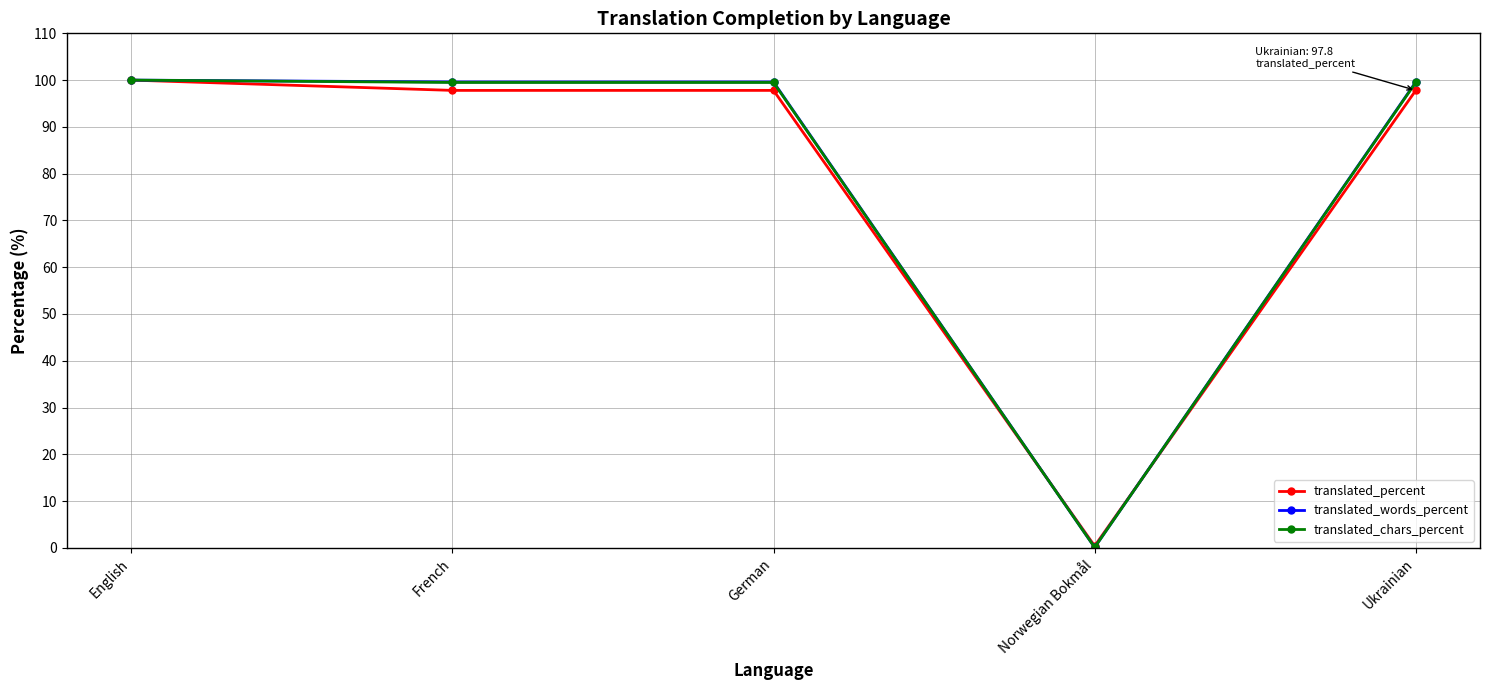

What is the spread (max minus min) of values at German?

1.8